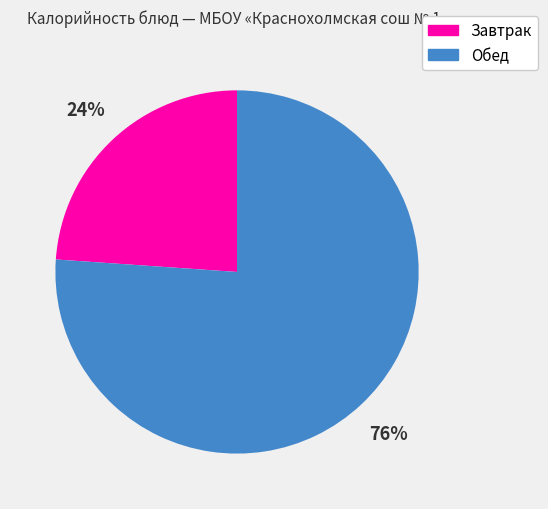

Does any single category account for the majority?

Yes